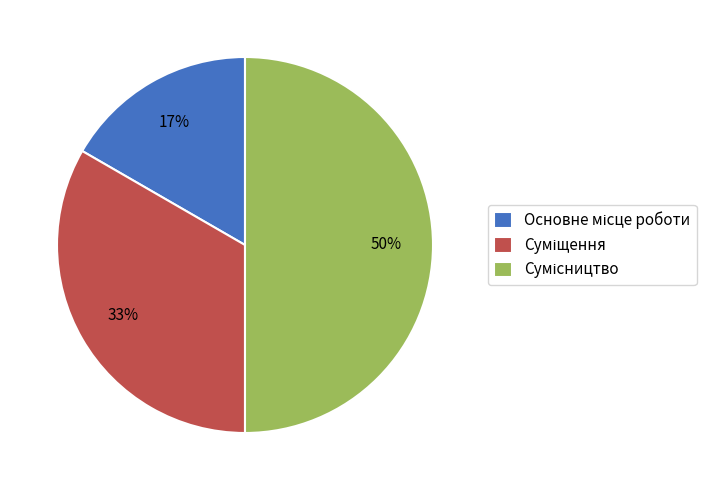

Count the number of slices in the pie.

3